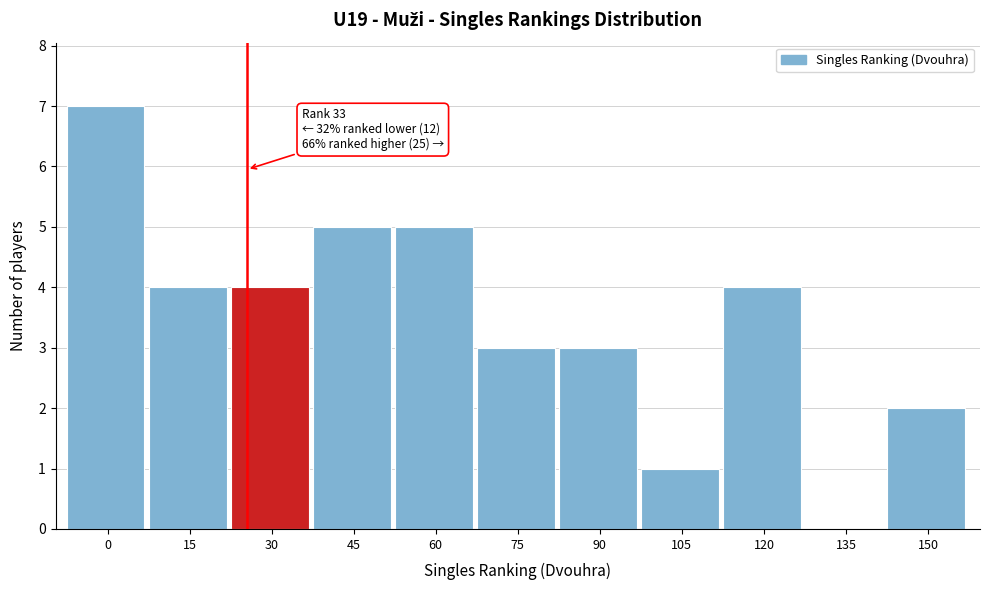

Reading left to right, extract all data points from this chart.

0=7	15=4	30=4	45=5	60=5	75=3	90=3	105=1	120=4	135=0	150=2